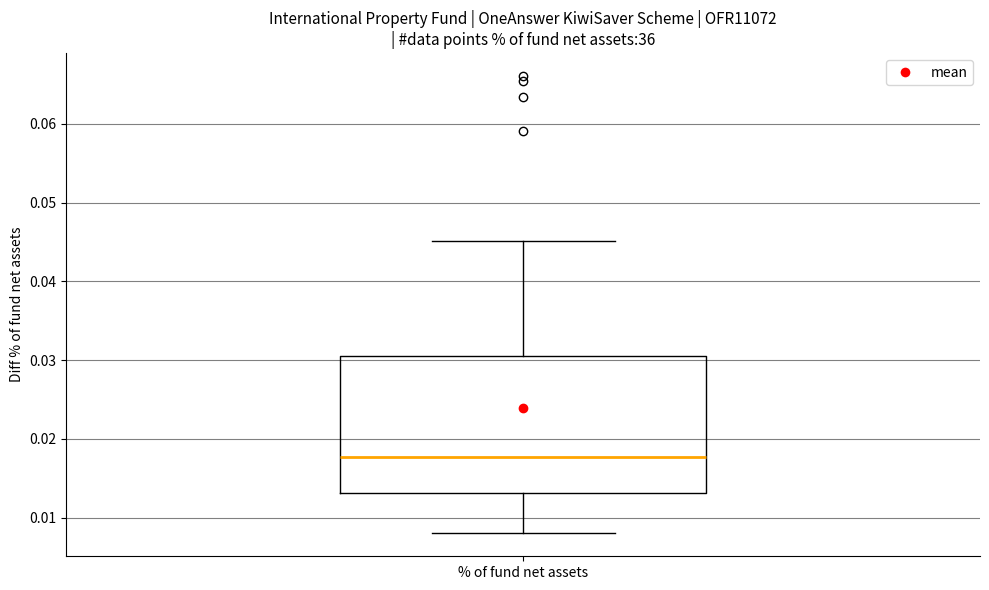

Read this box plot against the y-axis: the position of the median line, the range covered by the box, and the ends of both whiskers. The values are not printed on the chart, so give them approximately, as read against the axis.

median 0.018, box 0.013 to 0.031, whiskers 0.008 to 0.045